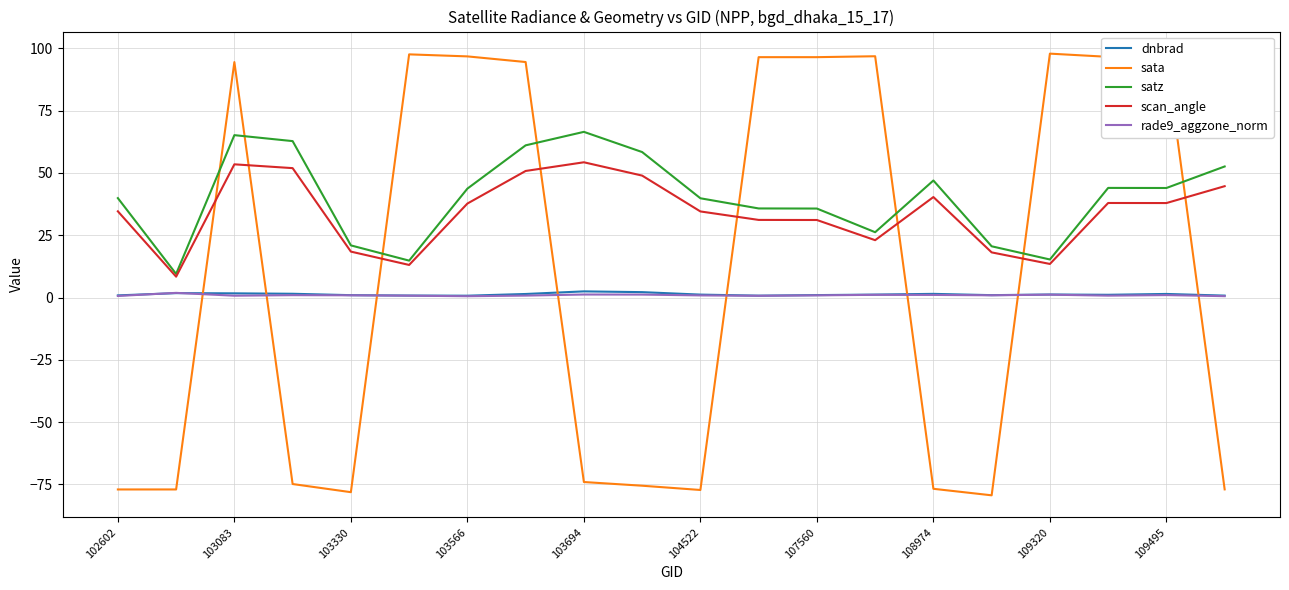

True or false: dnbrad and scan_angle intersect in this chart.

False